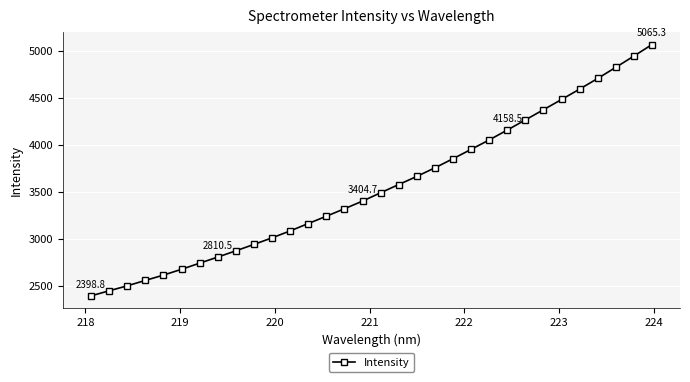

How many lines are shown in the chart?

1